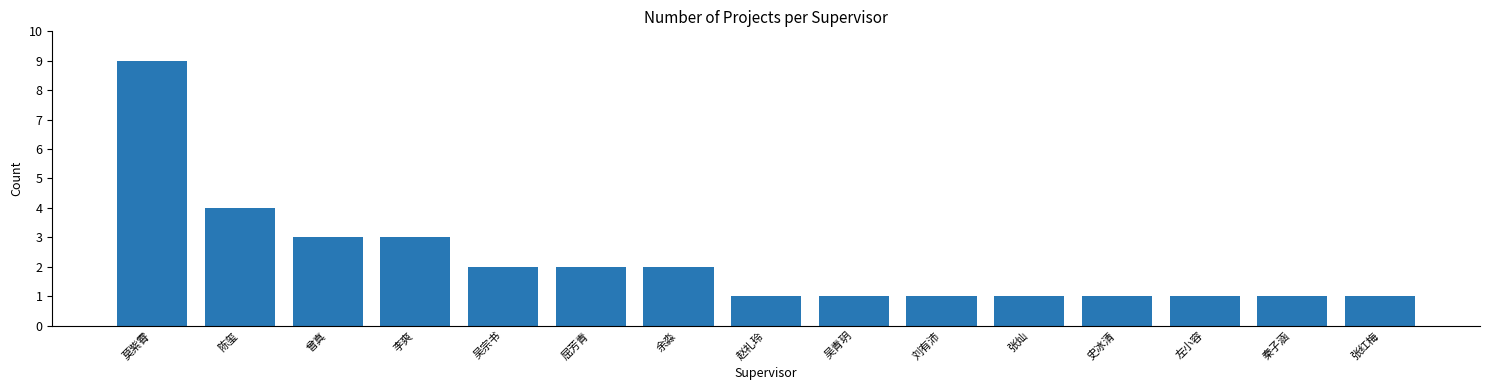

True or false: the data shows 9 at 莫紫霄.

True